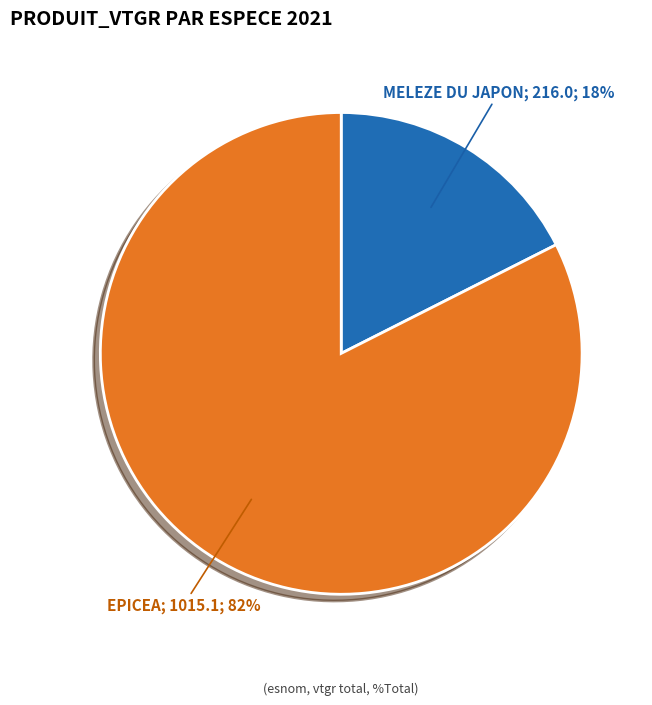

To the nearest percent, what is the average slice percentage?

50%